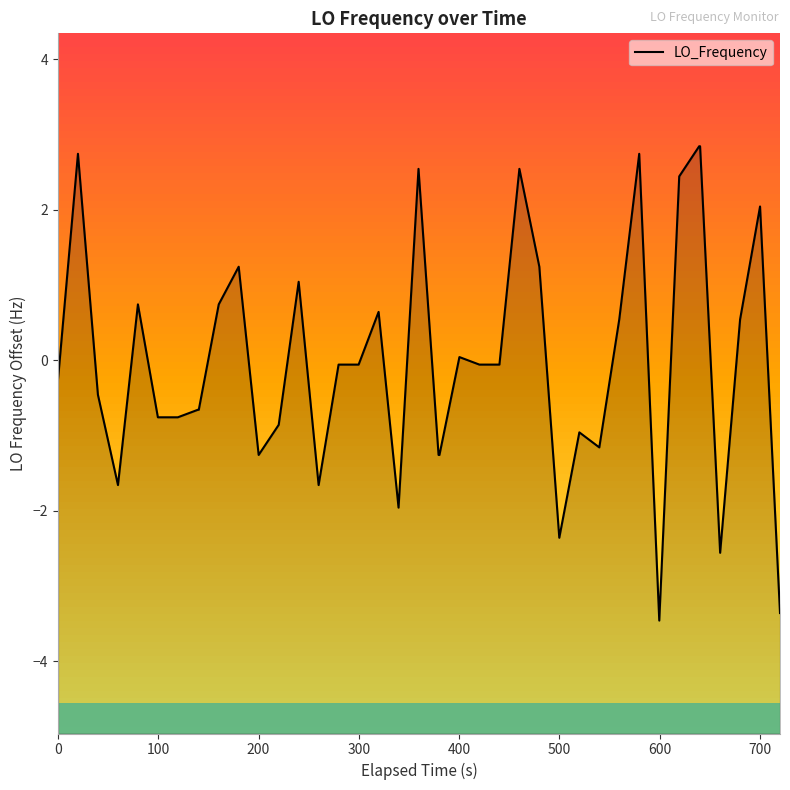

Reading right to left, what are all the values shown in this chart?

-3.4	2.0	0.5	-2.6	2.8	2.8	2.4	-3.5	2.7	0.5	-1.2	-1.0	-2.4	1.2	2.5	-0.1	-0.1	0.0	-1.3	-1.3	2.5	-2.0	0.6	-0.1	-0.1	-1.7	1.0	-0.9	-1.3	1.2	0.7	-0.7	-0.7	-0.8	-0.8	0.7	-1.7	-0.5	2.7	-0.3